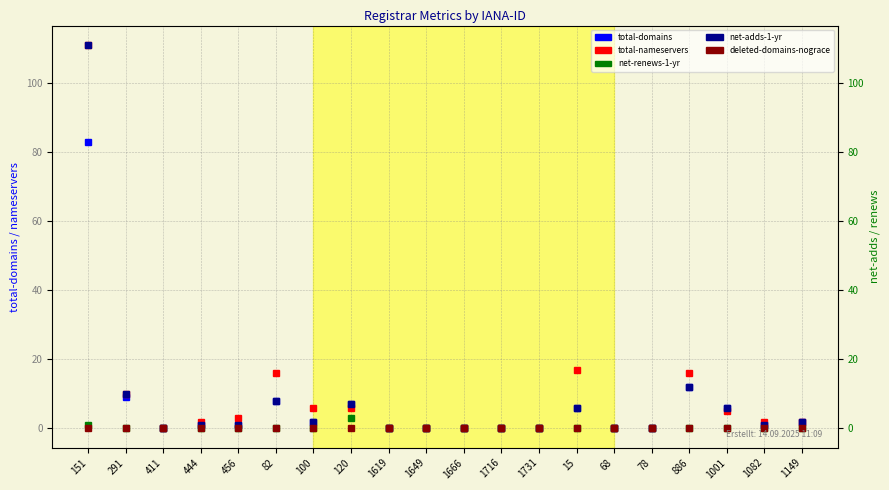

Which series has the widest spread of values?

total-nameservers